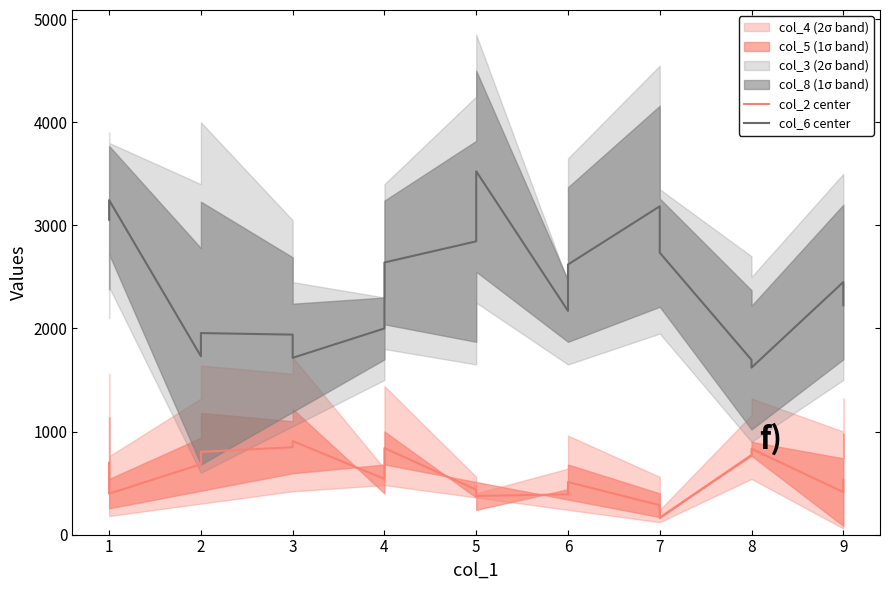

What is the value of the col_2 center point at the 9th from the left?

435.0